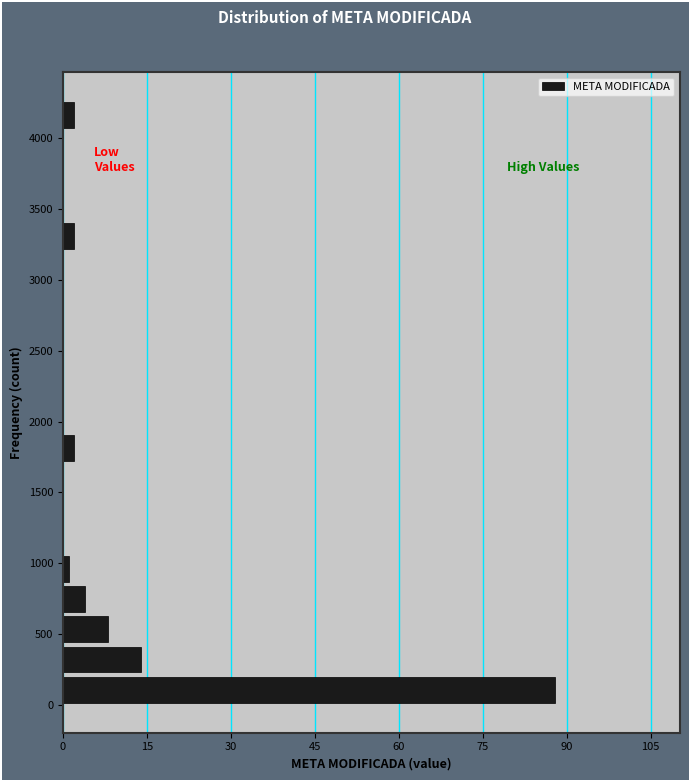

Over which range of the y-axis is the bar longest?

0 to 200